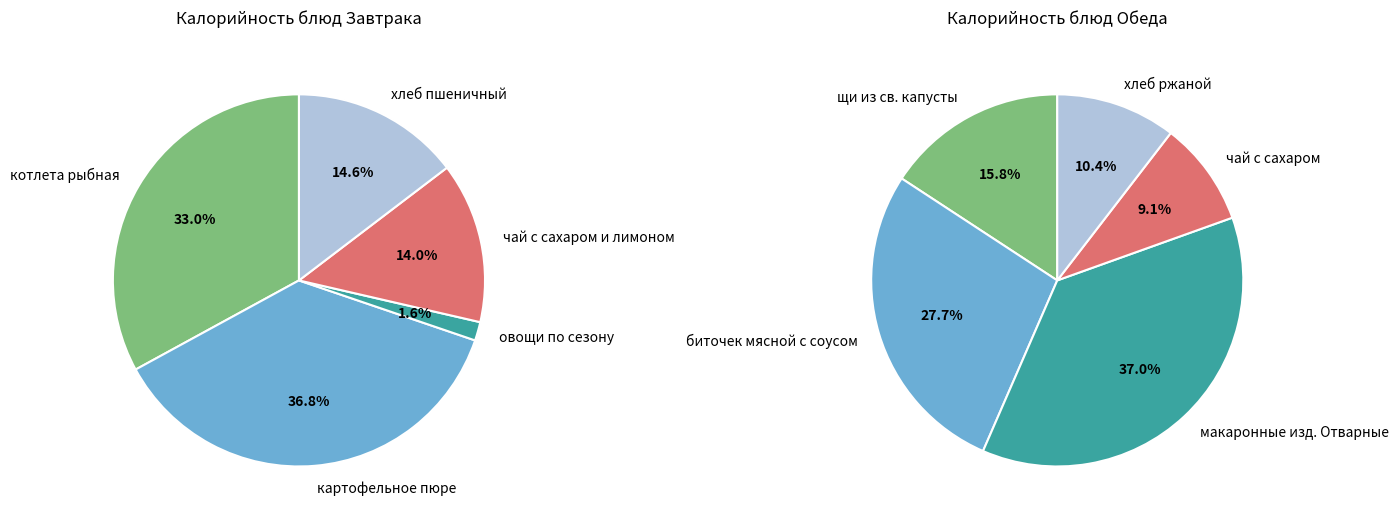

To the nearest percent, what is the combined percentage of 0 and 3?

47%